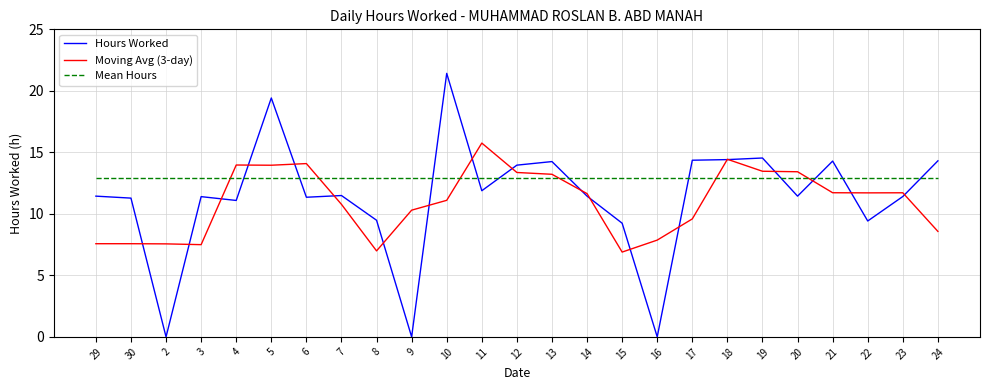

True or false: Mean Hours and Moving Avg (3-day) cross at least once.

True